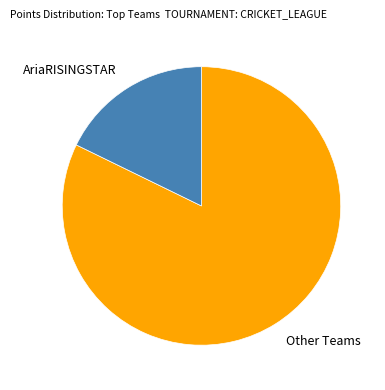

Does AriaRISINGSTAR account for over 50% of the chart?

No